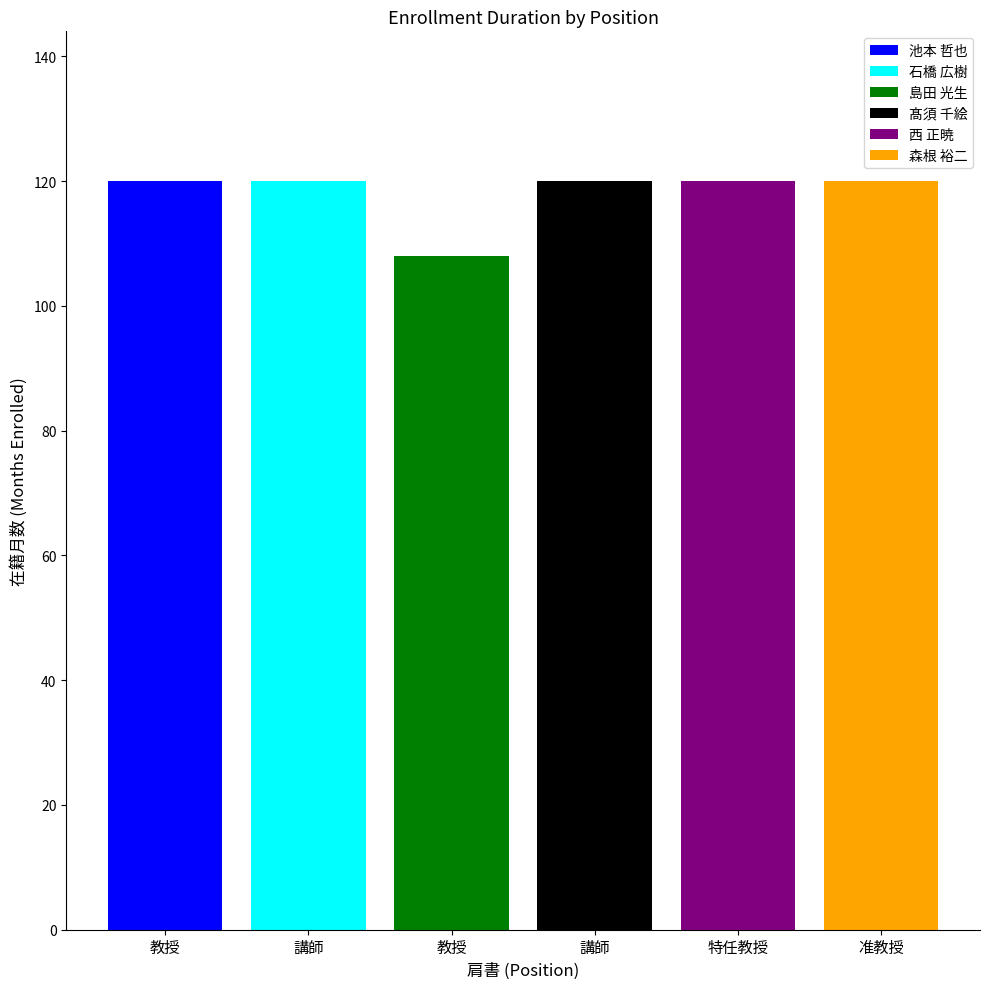

Which series has the largest range (max minus min)?

池本 哲也